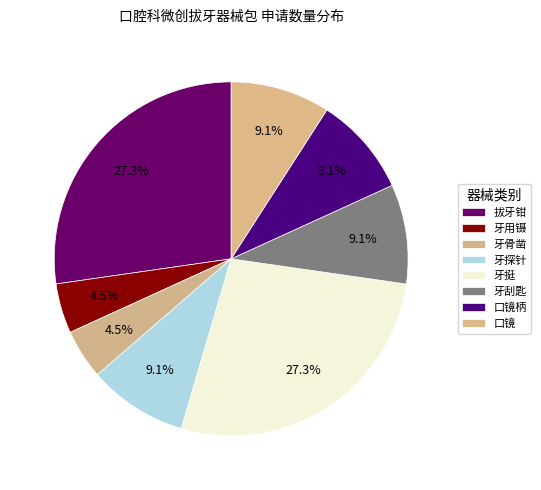

Rank the categories by value from lowest to highest.

牙用镊, 牙骨凿, 牙探针, 牙刮匙, 口镜柄, 口镜, 拔牙钳, 牙挺